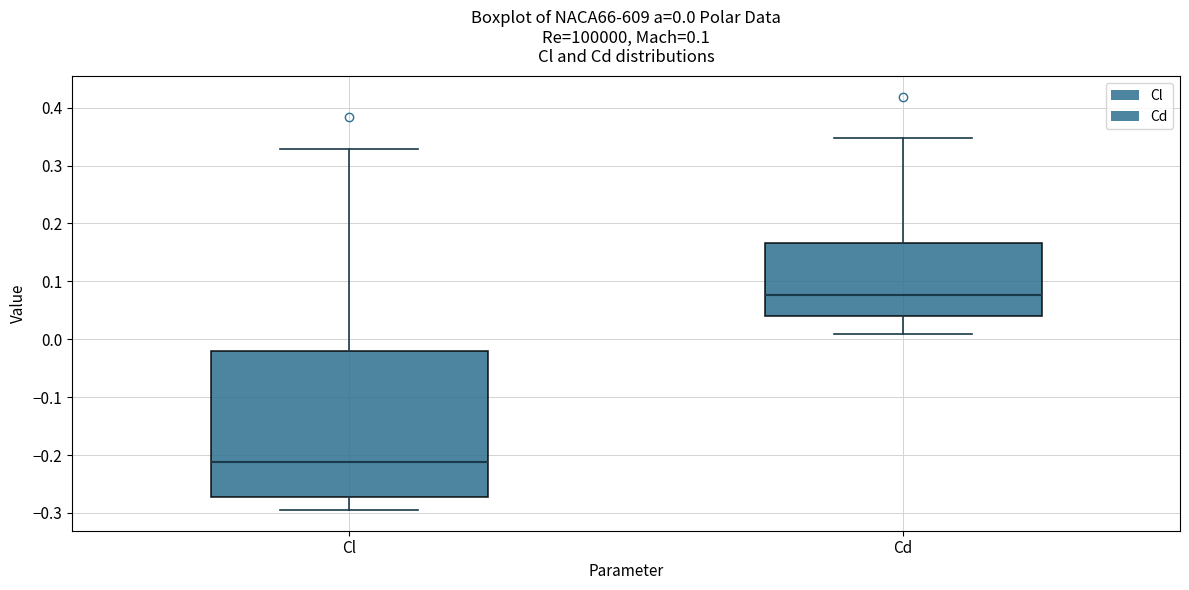

Which box's median line is the highest?

Cd